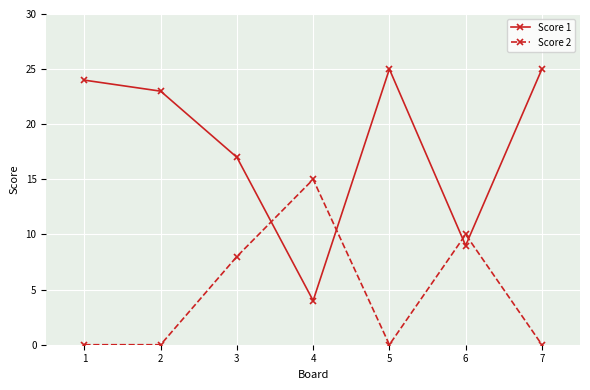

Is the value of Score 2 at 4 greater than the value of Score 1 at 1?

No